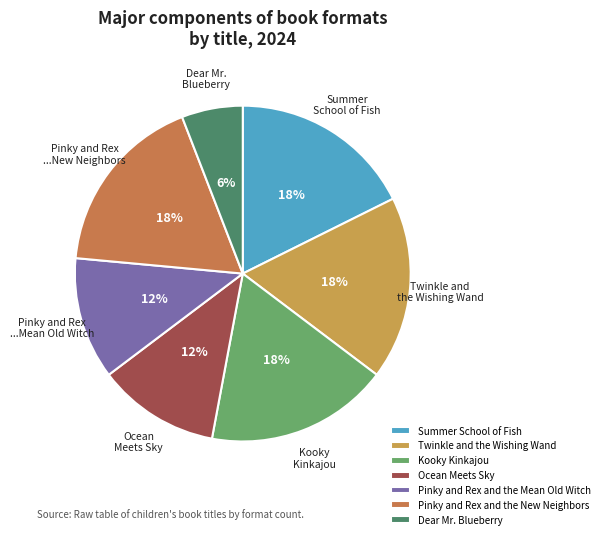

Rank the categories by value from highest to lowest.

Summer School of Fish, Twinkle and the Wishing Wand, Kooky Kinkajou, Pinky and Rex and the New Neighbors, Ocean Meets Sky, Pinky and Rex and the Mean Old Witch, Dear Mr. Blueberry